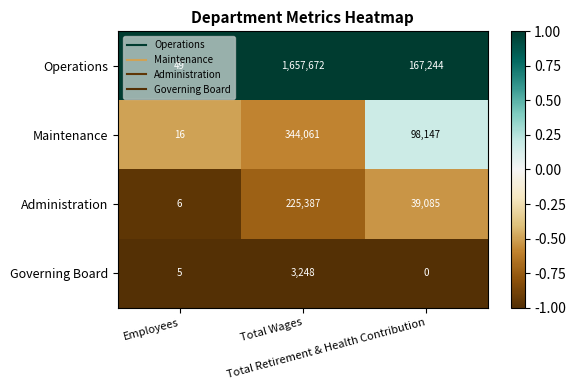

What is the greatest value displayed?

1657672